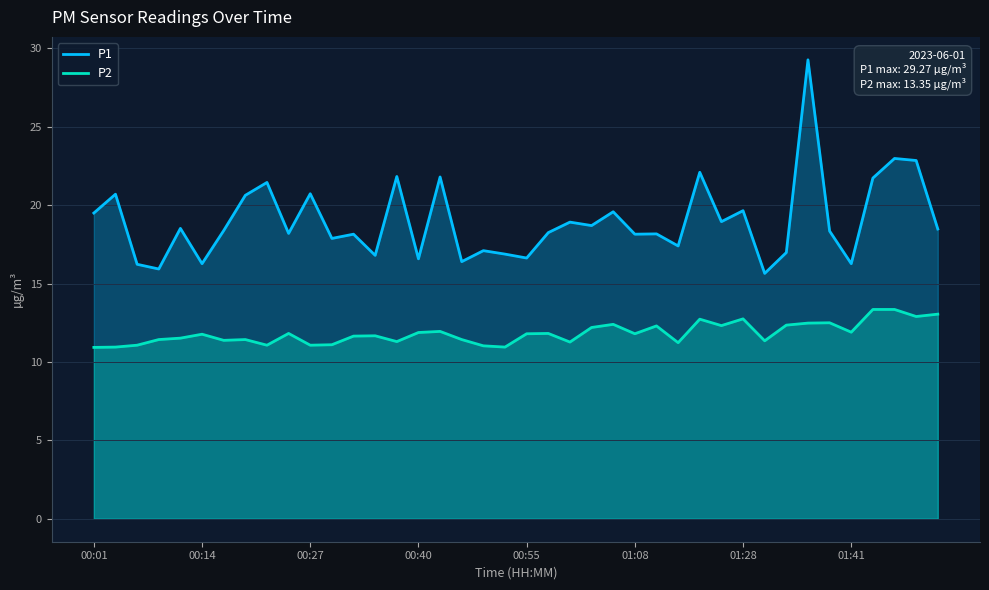

What is the sum of the P2 values at 33 and 37?

25.8